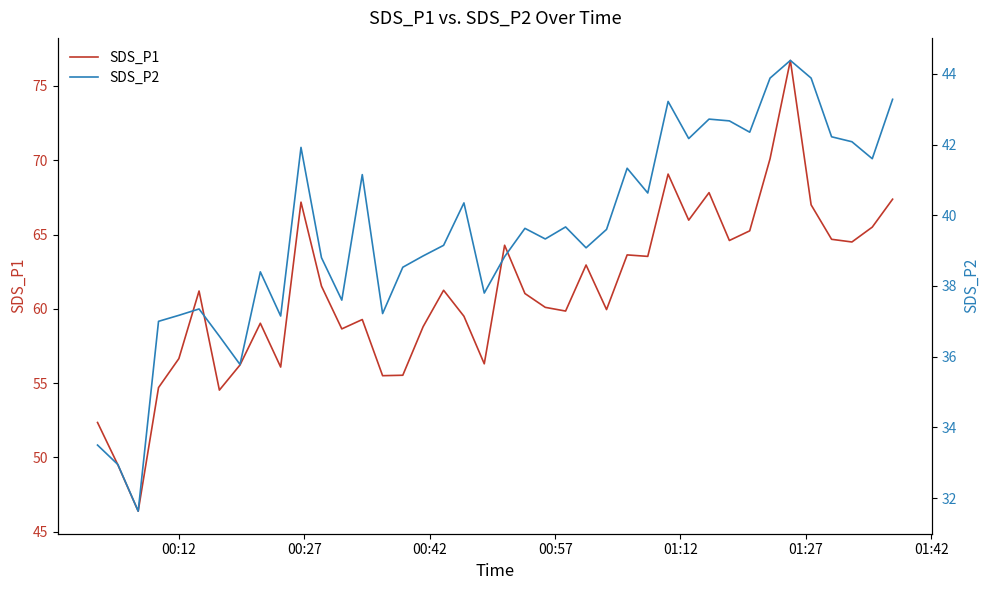

Reading left to right, extract all data points from this chart.

SDS_P1: 52.4	49.5	46.4	54.7	56.6	61.2	54.5	56.2	59.0	56.1	67.2	61.5	58.6	59.3	55.5	55.5	58.8	61.2	59.5	56.3	64.3	61.0	60.1	59.9	63.0	60.0	63.6	63.5	69.1	66.0	67.8	64.6	65.2	70.1	76.7	67.0	64.7	64.5	65.5	67.4
SDS_P2: 33.5	33.0	31.6	37.0	37.2	37.4	36.6	35.8	38.4	37.1	41.9	38.8	37.6	41.1	37.2	38.5	38.9	39.1	40.4	37.8	38.8	39.6	39.3	39.7	39.1	39.6	41.3	40.6	43.2	42.2	42.7	42.7	42.4	43.9	44.4	43.9	42.2	42.1	41.6	43.3